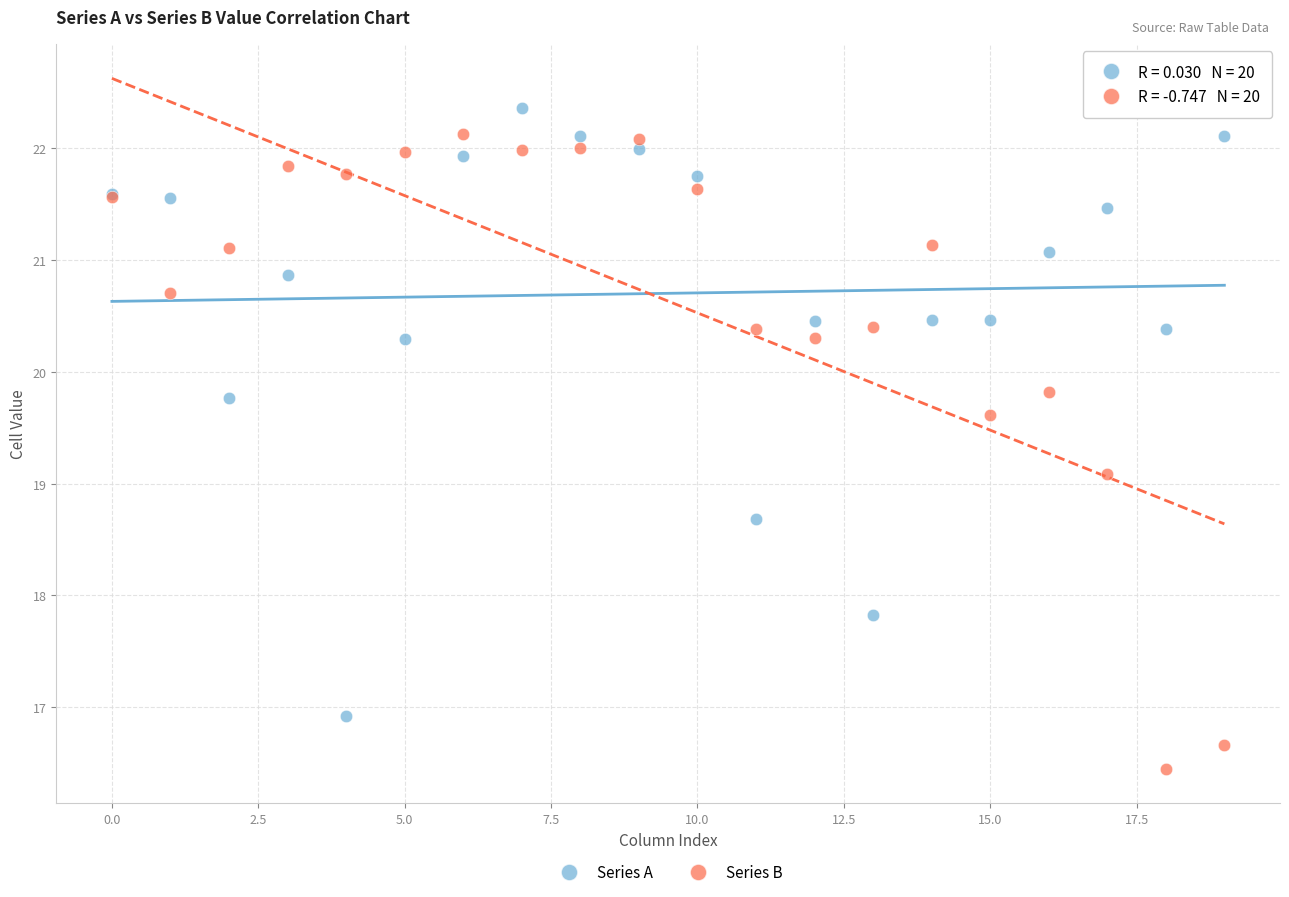

Which series contains the lowest Y value?

Series B